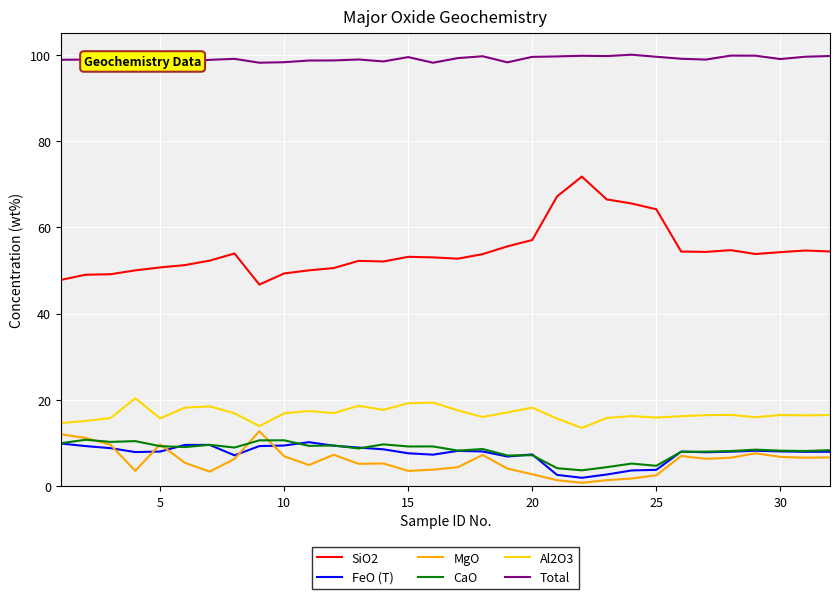

True or false: FeO (T) and Al2O3 intersect in this chart.

False